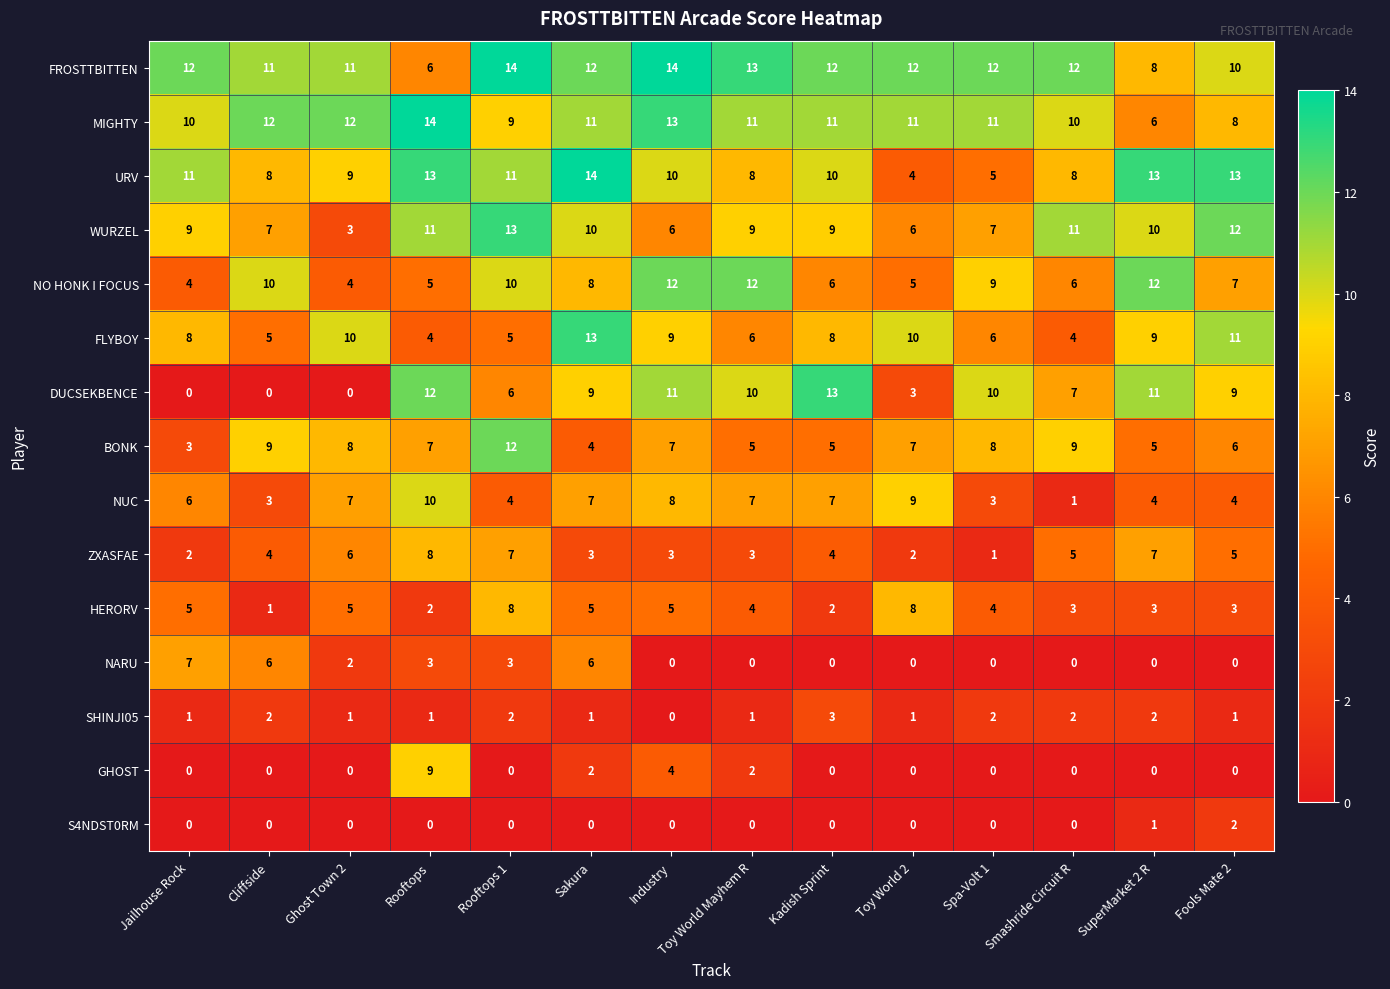

What is the greatest value displayed?

14